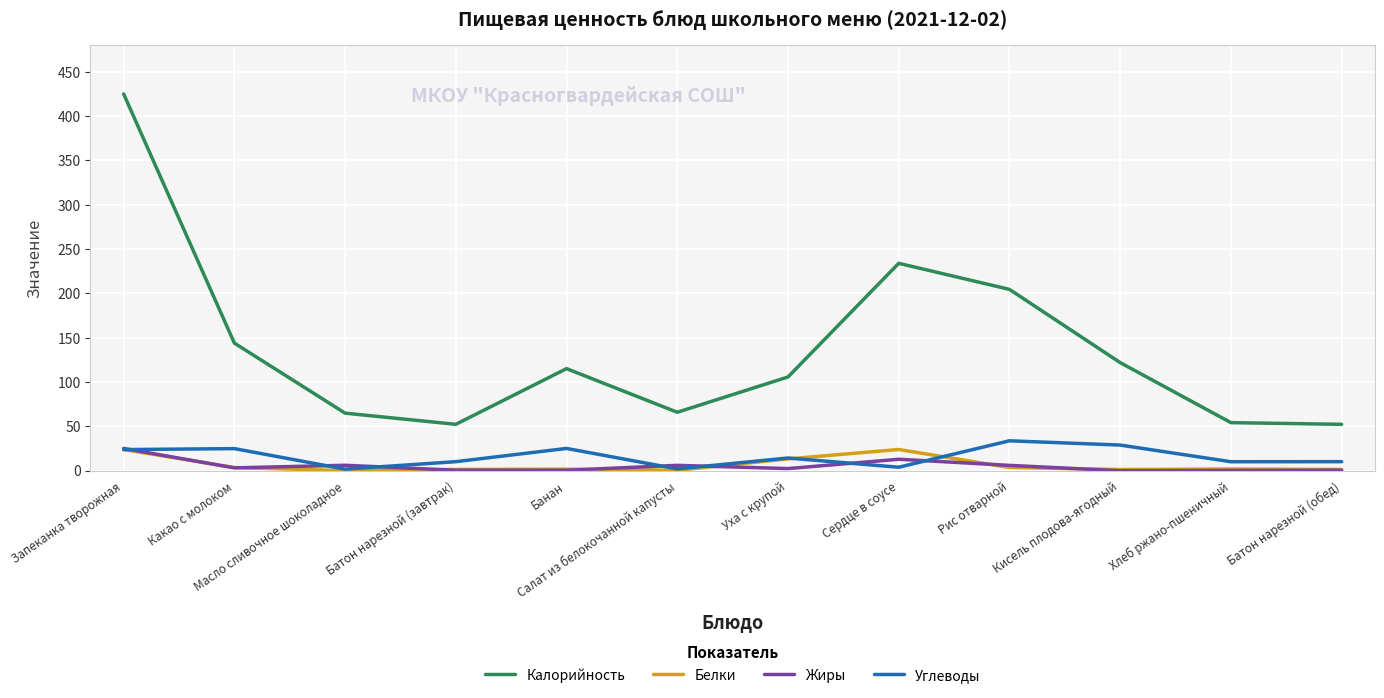

At which label does Калорийность reach its peak?

Запеканка творожная